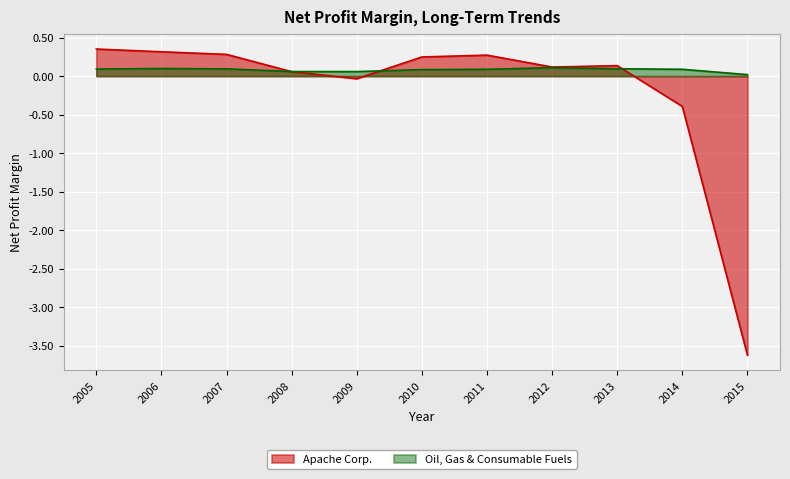

How many times do Oil, Gas & Consumable Fuels and Apache Corp. cross each other?

3